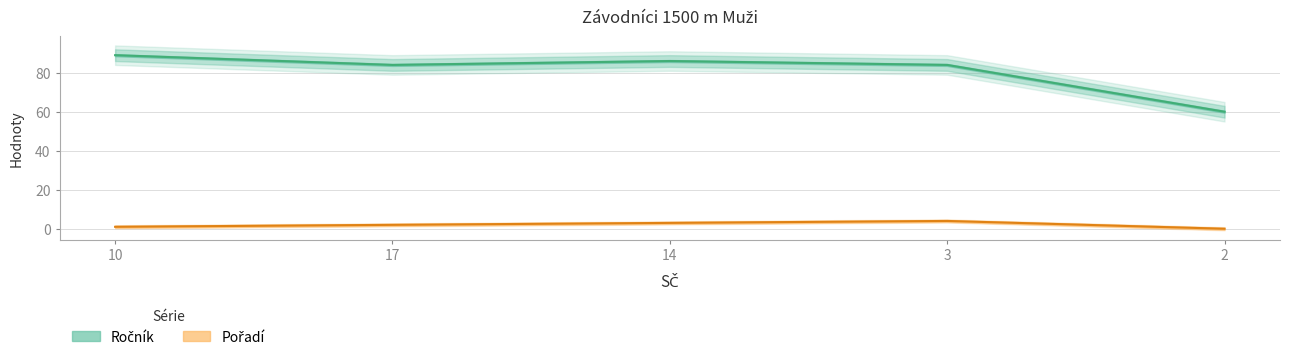

How many distinct data groups are displayed?

2